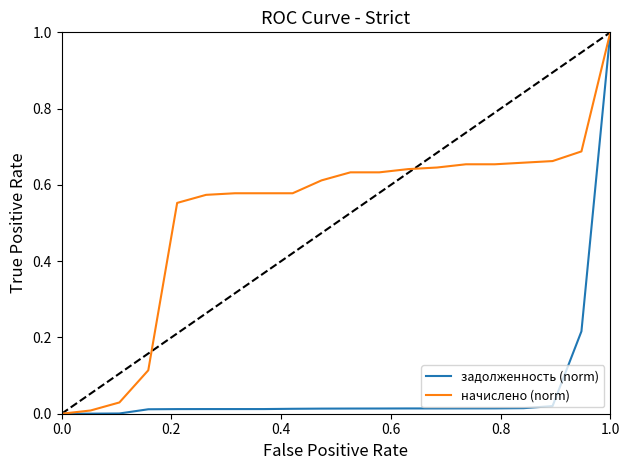

Rank the series by their average value, from lowest to highest.

задолженность (norm), начислено (norm)